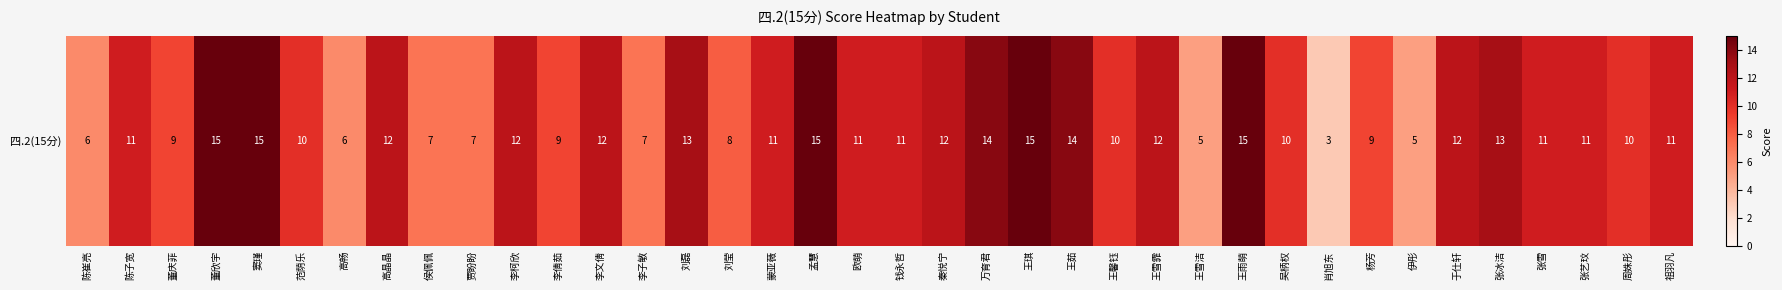

What is the ratio of the value at 秦悦宁 to the value at 王雪霏?

1.0